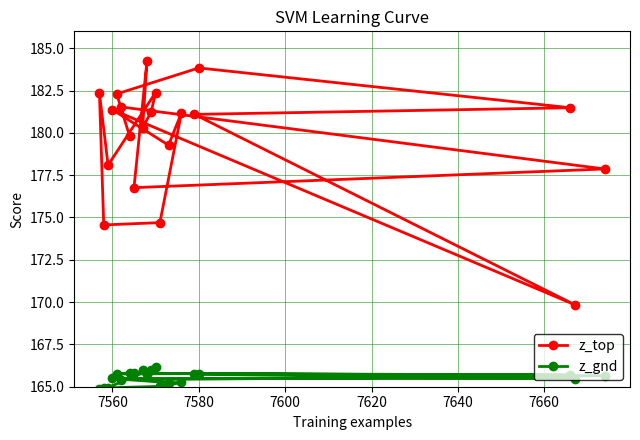

True or false: z_gnd and z_top intersect in this chart.

False